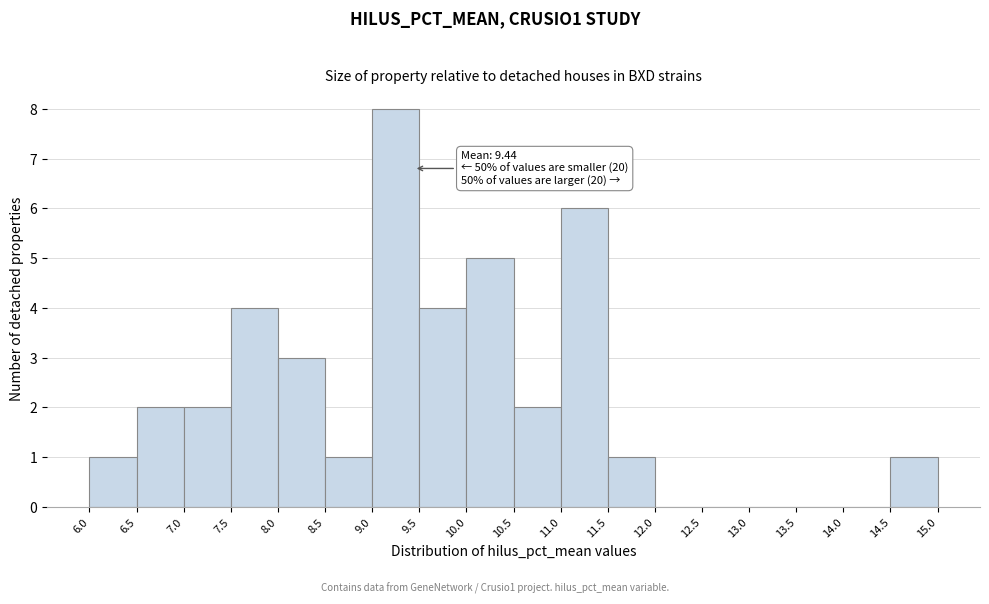

Which range on the x-axis has the tallest bar?

9.0 to 9.5